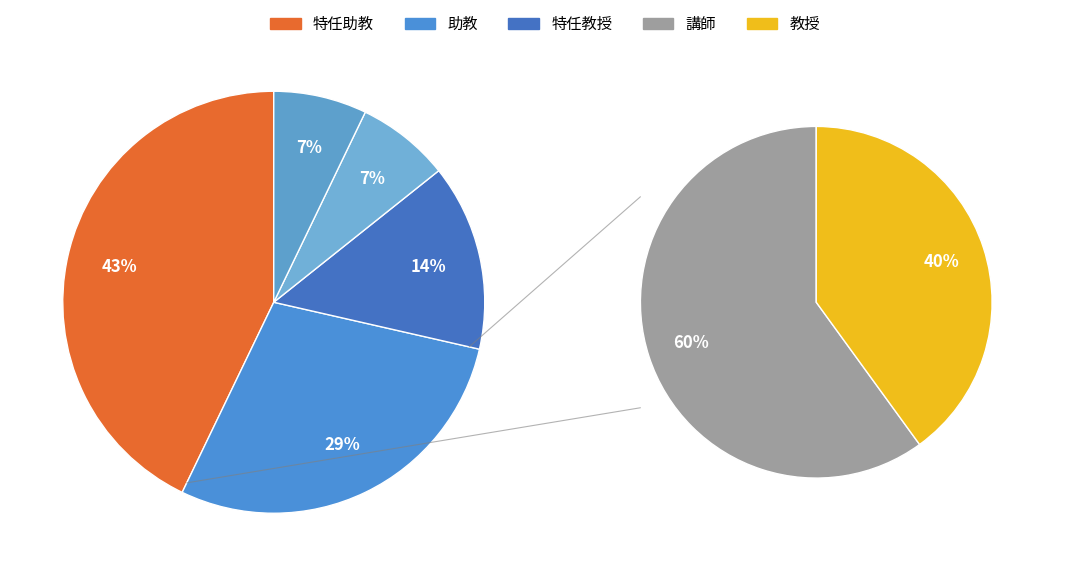

What is the ratio of the value at 特任助教 to the value at 講師?

6.0